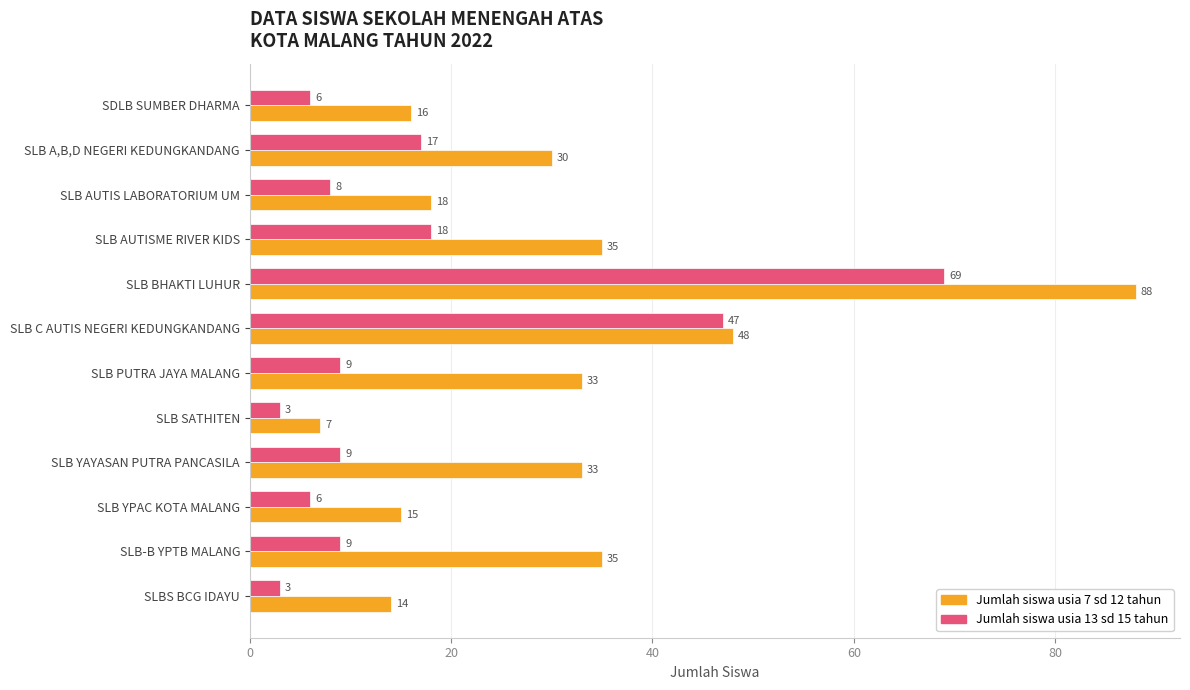

What is the spread (max minus min) of values at SLB BHAKTI LUHUR?

19